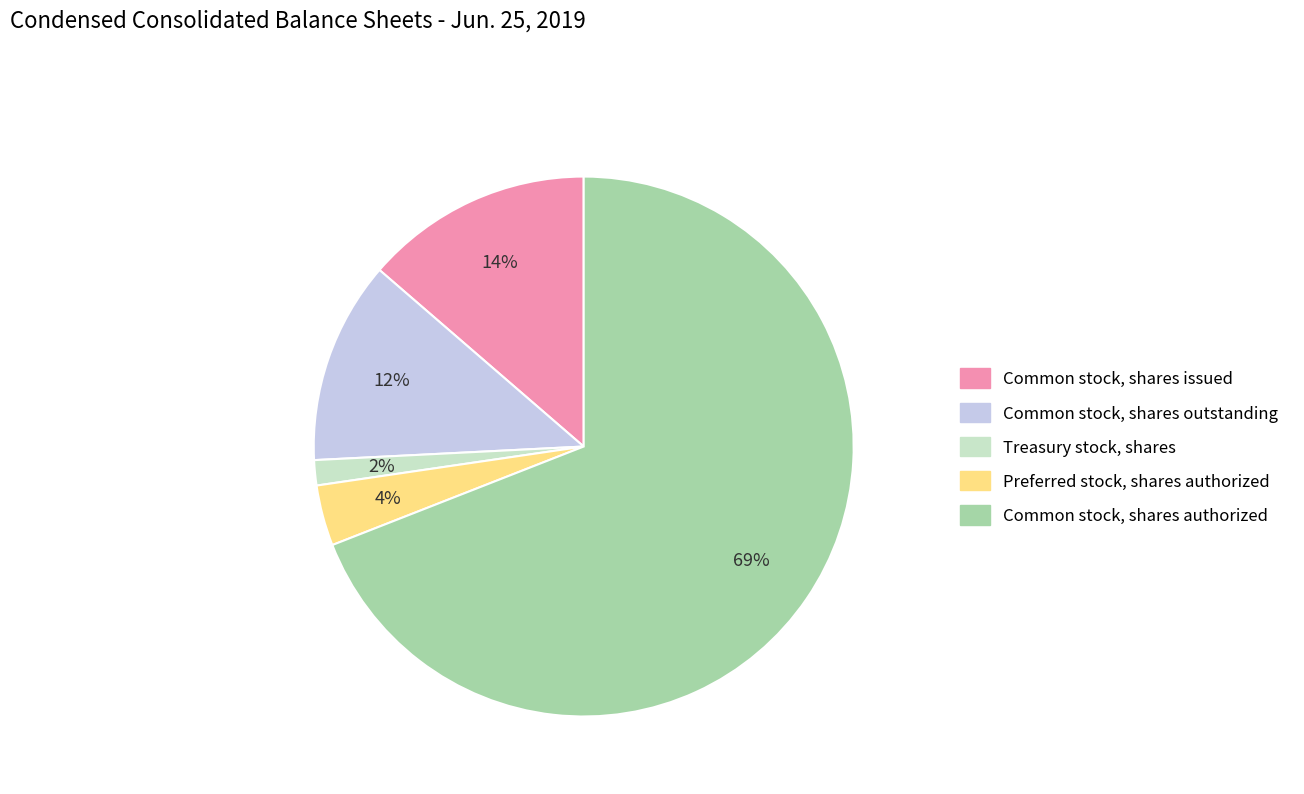

Rank the categories by value from highest to lowest.

Common stock, shares authorized, Common stock, shares issued, Common stock, shares outstanding, Preferred stock, shares authorized, Treasury stock, shares